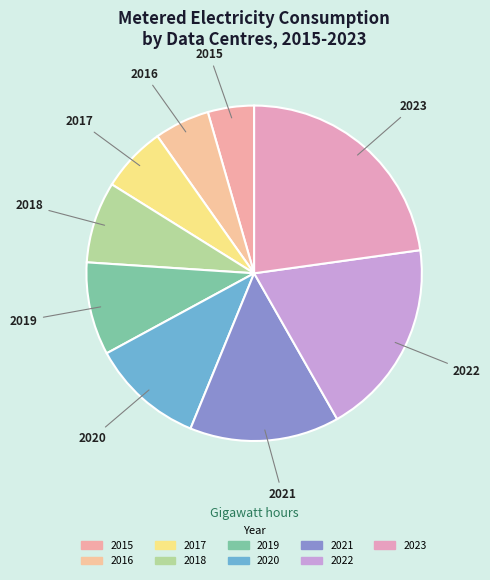

What portion of the pie excludes 2021?

85.6%